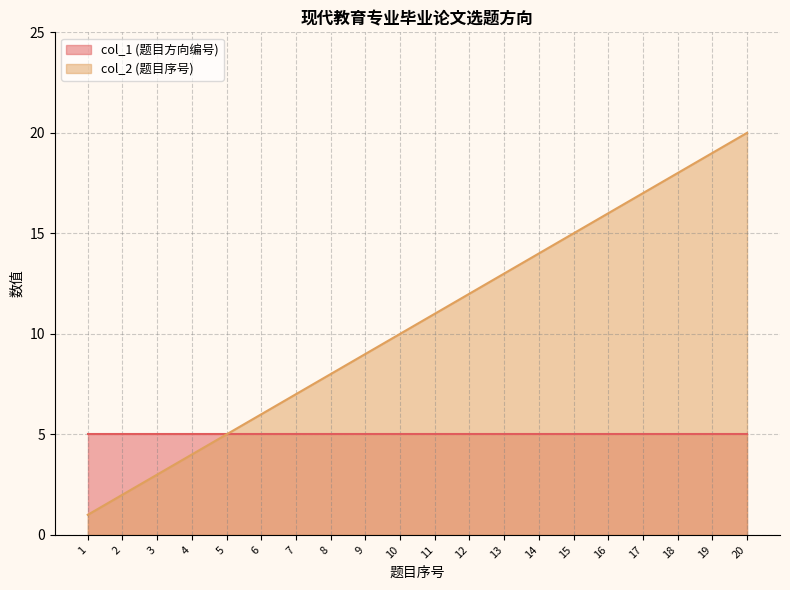

The chart shows a value of 16 at 16. True or false?

True